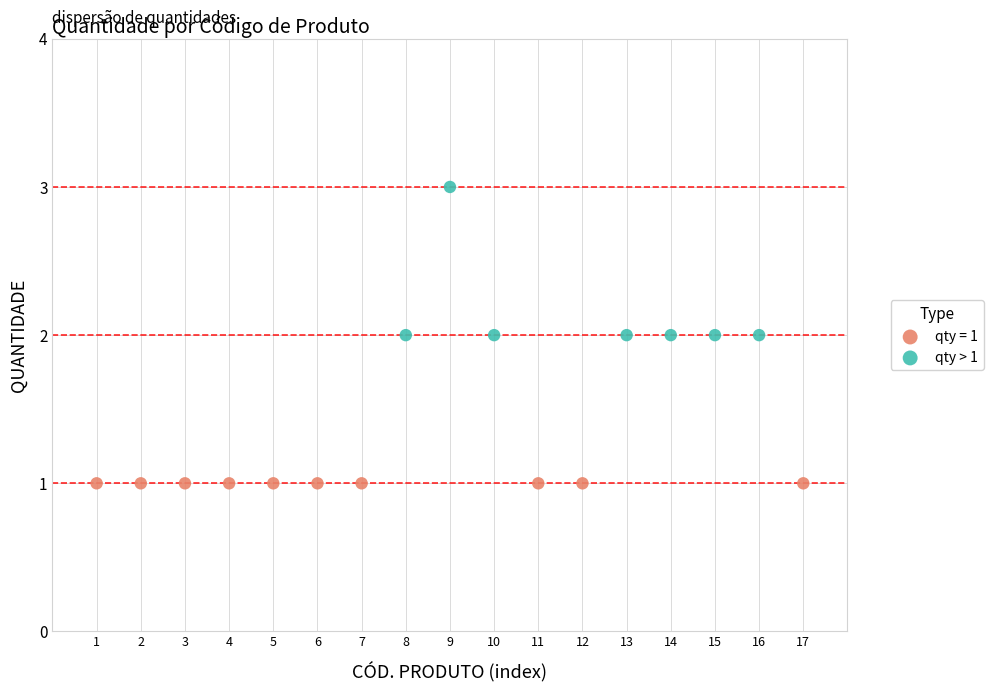

Which series reaches the maximum Y coordinate?

qty > 1